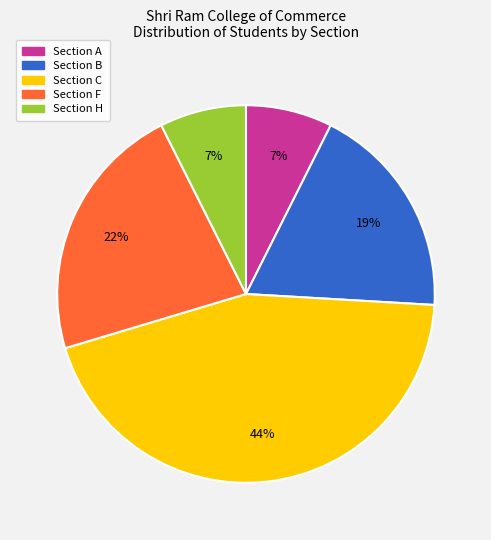

Which has a higher value, Section F or Section A?

Section F